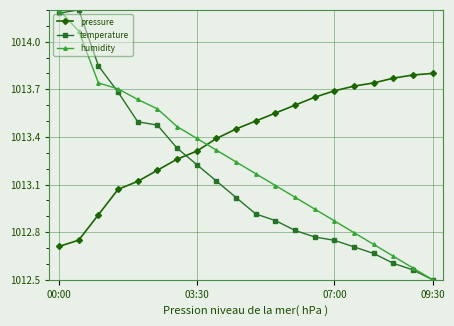

Which series has the largest total across all categories?

pressure